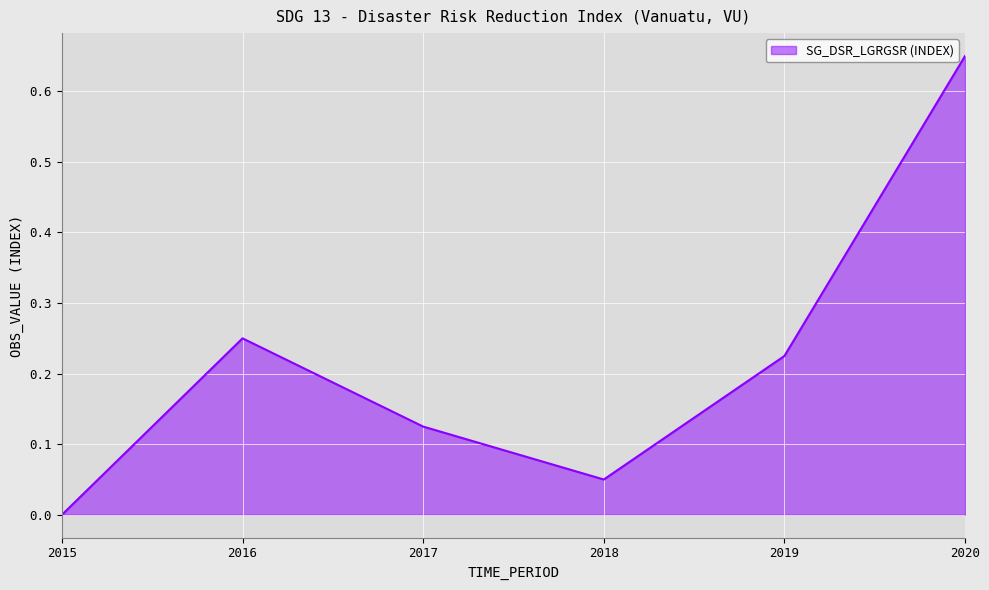

True or false: there are more than 2 points higher than both neighbors.

False